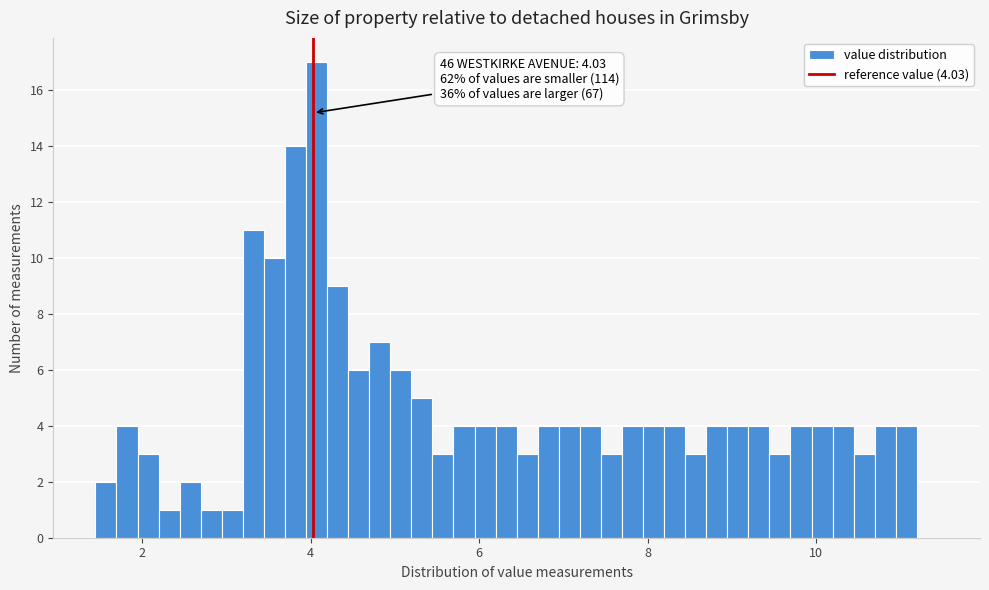

Around what value on the x-axis is the tallest bar? Give the approximate position of its centre, as read against the axis.

4.0